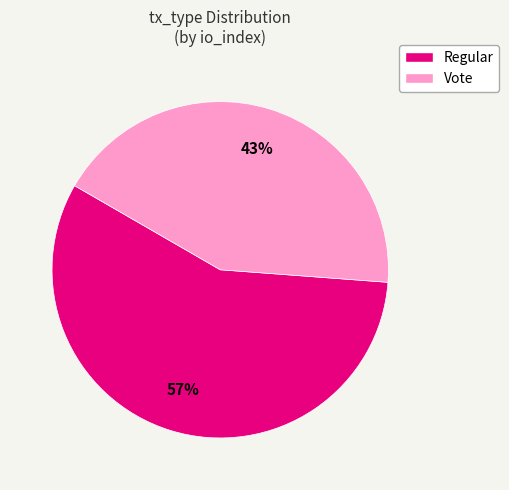

To the nearest percent, what portion does Vote represent?

43%